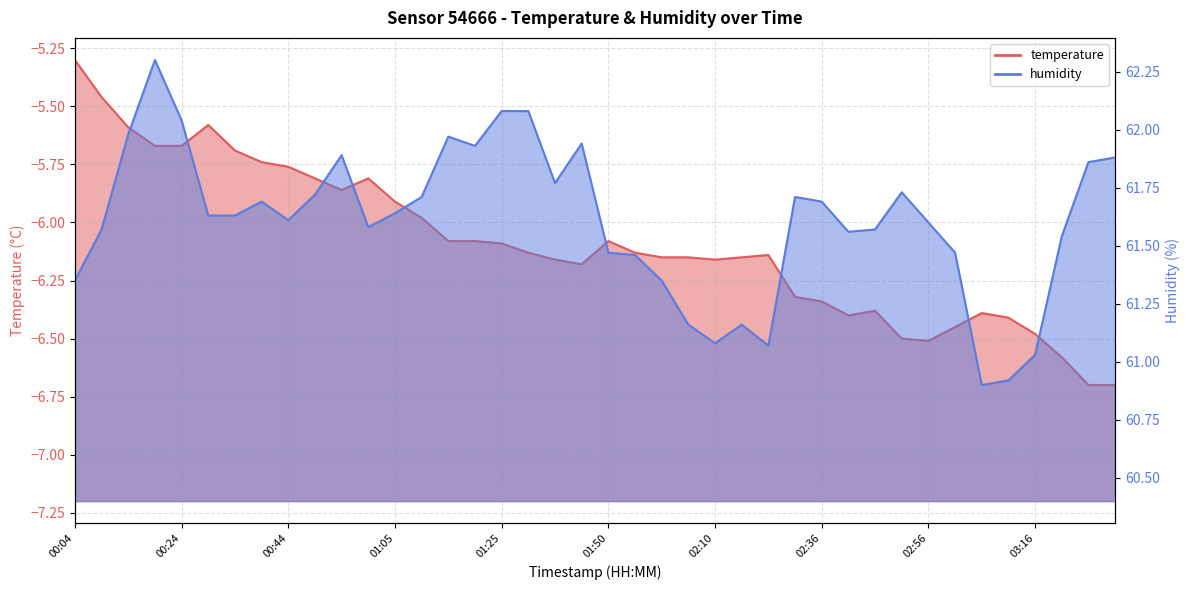

Which series has the largest total across all categories?

humidity